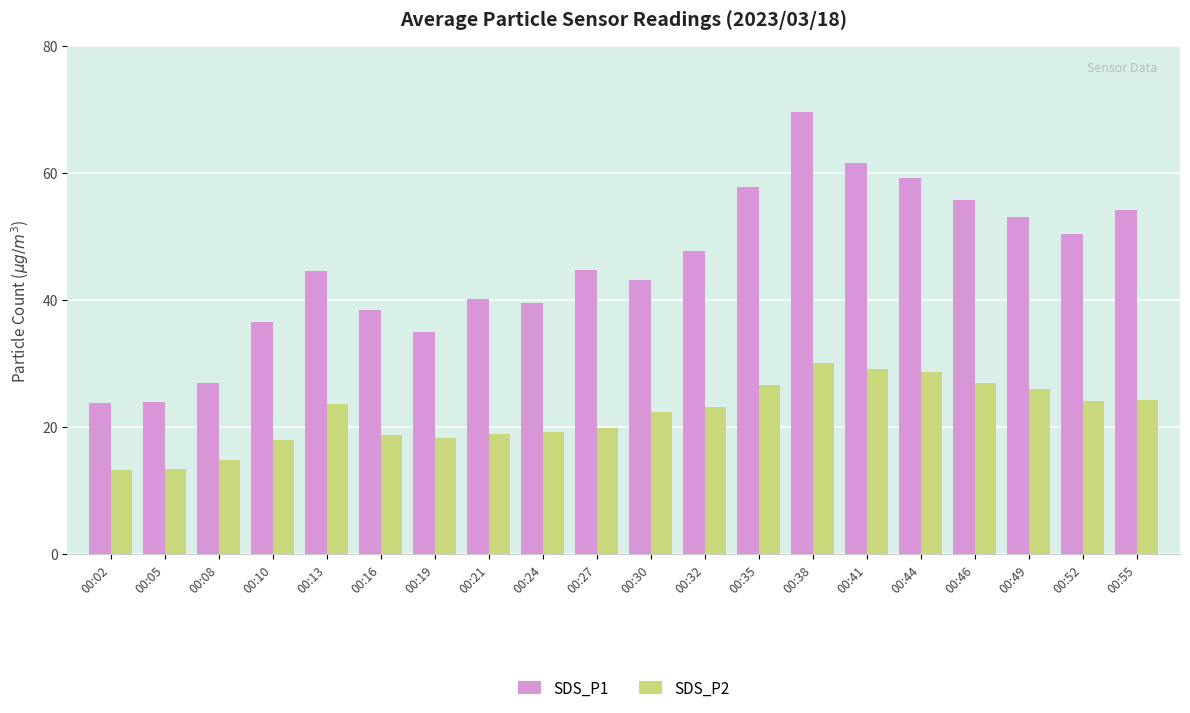

What is the value of the SDS_P2 bar at the 8th from the left?

19.0